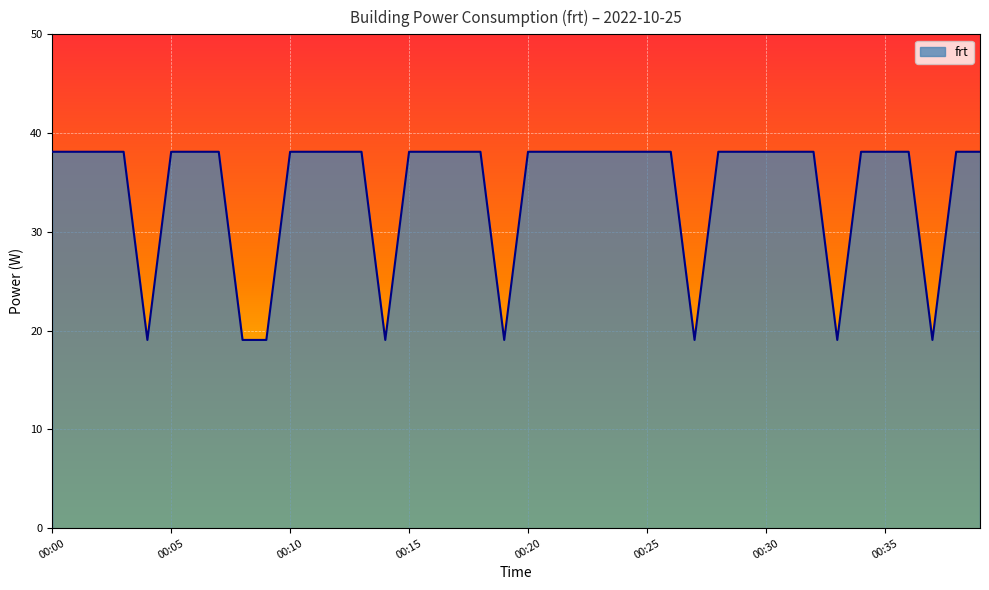

What is the sum of all values?

1372.0